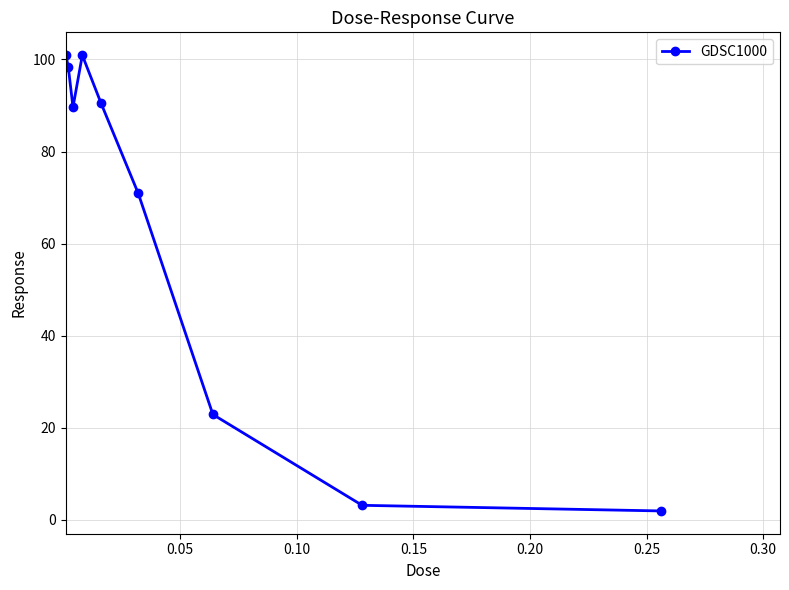

How many lines are shown in the chart?

1